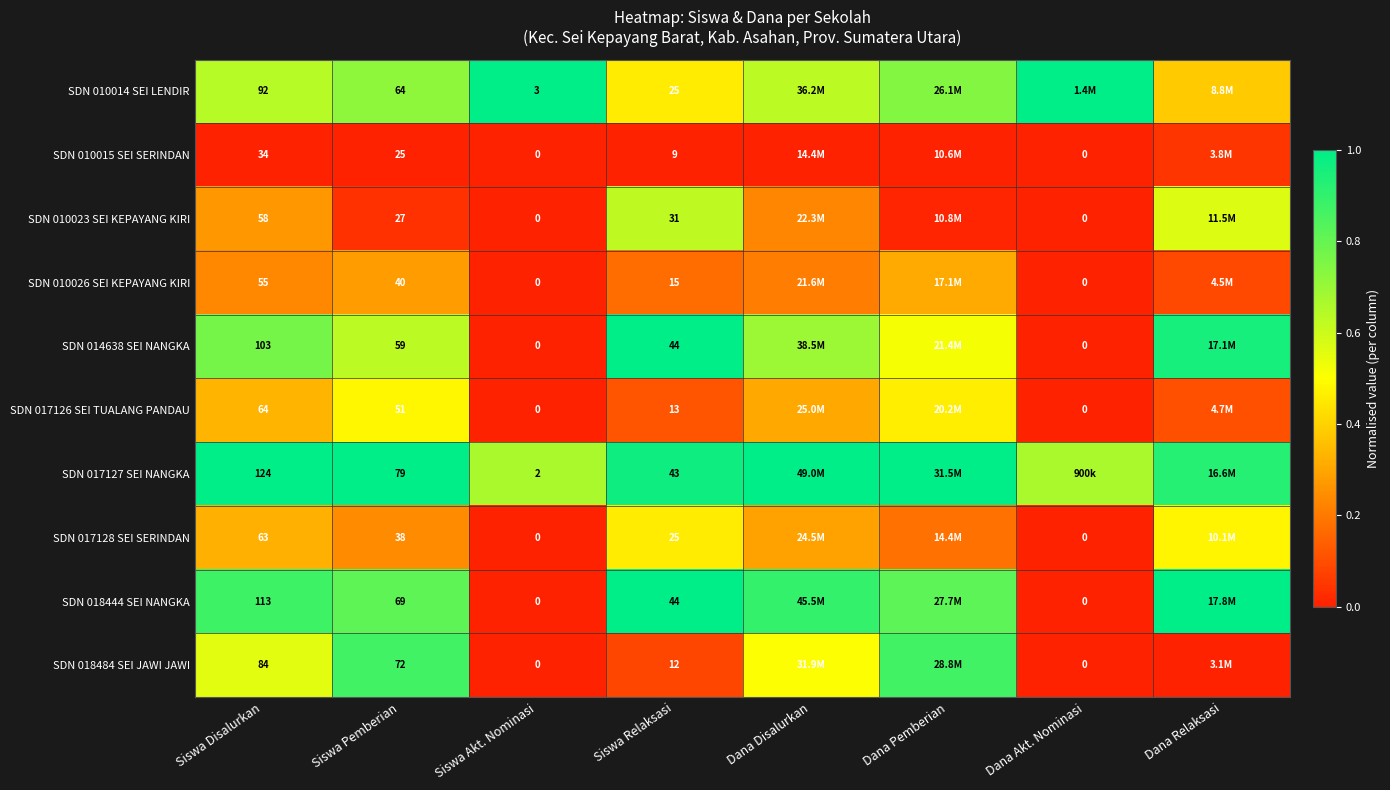

The SDN 010015 SEI SERINDAN series shows 0.0 at Siswa Pemberian. True or false?

False